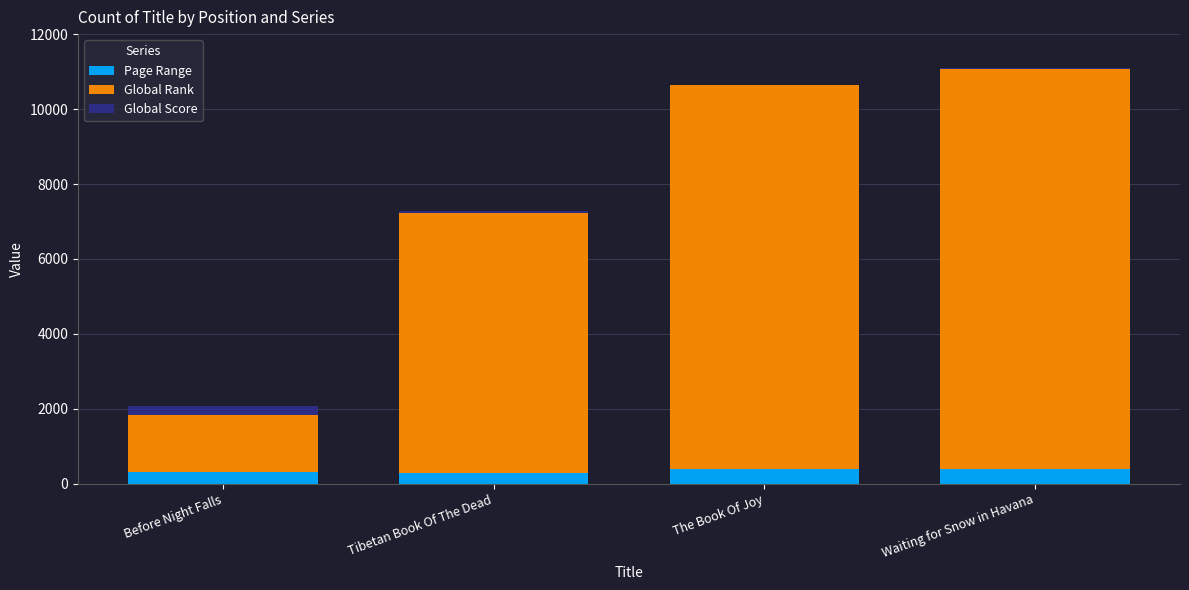

At The Book Of Joy, list the series in order from largest to smallest.

Global Rank, Page Range, Global Score